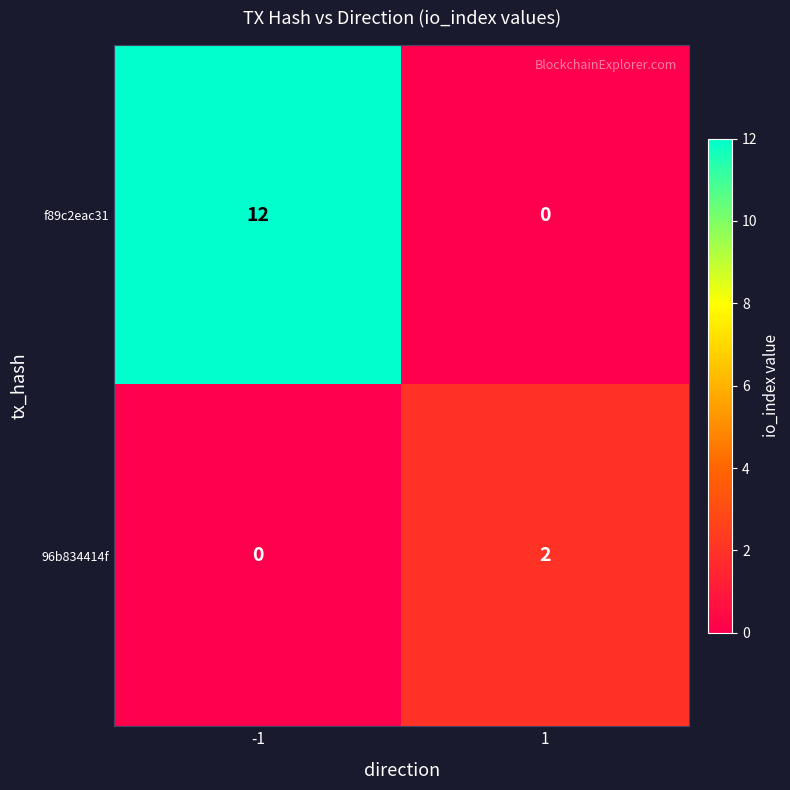

How many series are shown in this chart?

2